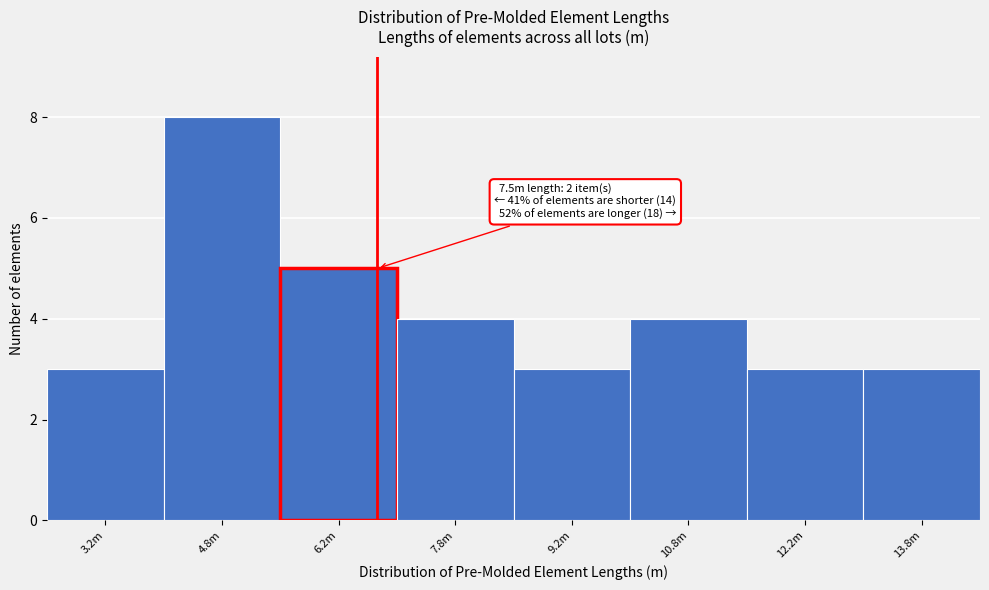

Reading right to left, what are all the values shown in this chart?

13.8m=3	12.2m=3	10.8m=4	9.2m=3	7.8m=4	6.2m=5	4.8m=8	3.2m=3